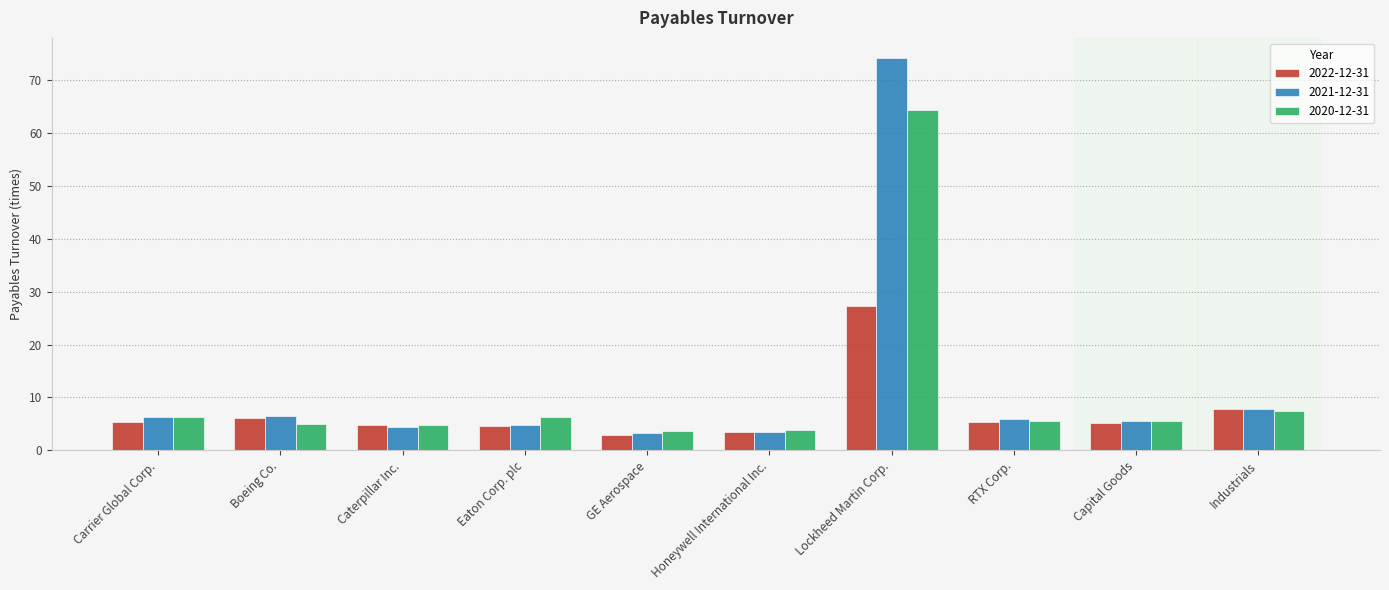

What is the sum of the 2021-12-31 values at GE Aerospace and Carrier Global Corp.?

9.6